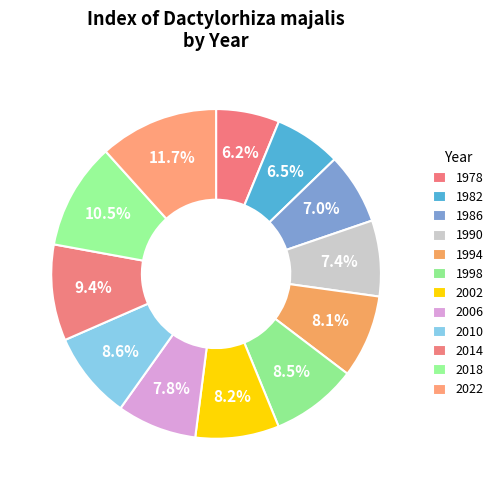

Which category has the biggest portion of the pie?

2022